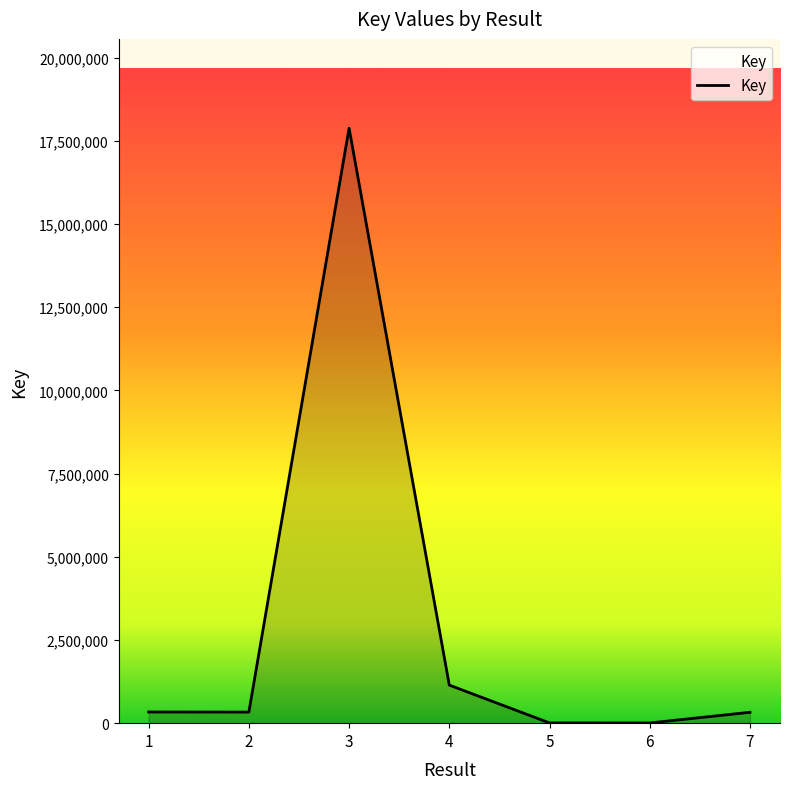

What is the minimum value shown in the chart?

5846